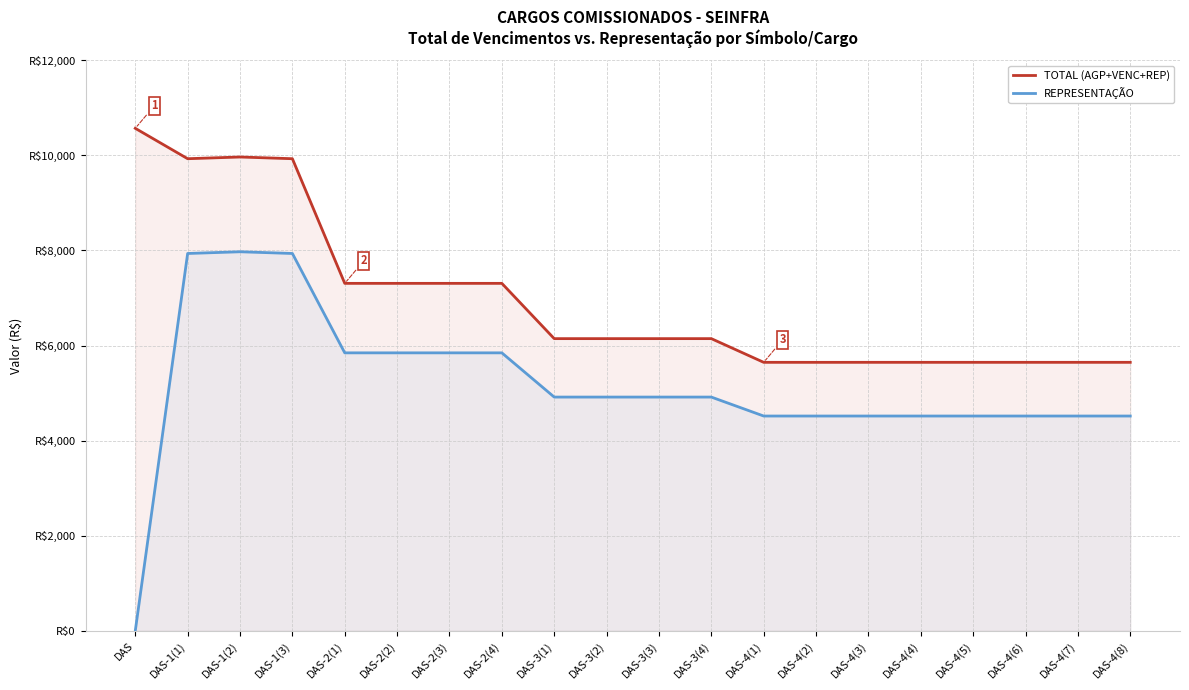

What value does the TOTAL (AGP+VENC+REP) series have at DAS-3(2)?

6146.1